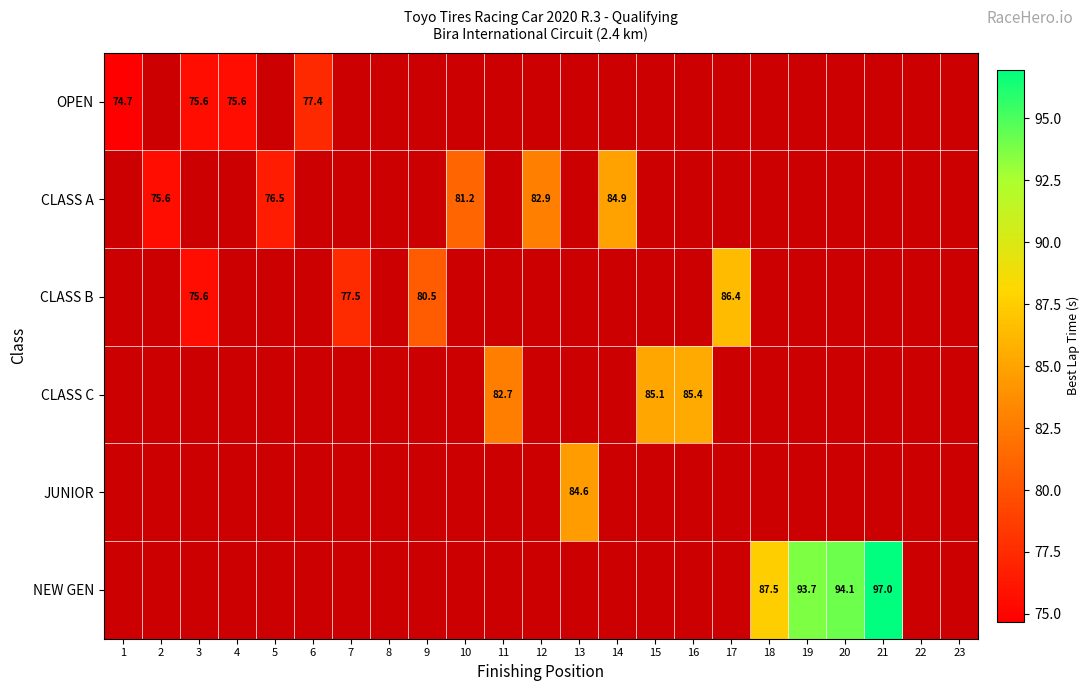

Rank the series at 23 from lowest to highest value.

OPEN, CLASS A, CLASS B, CLASS C, JUNIOR, NEW GEN